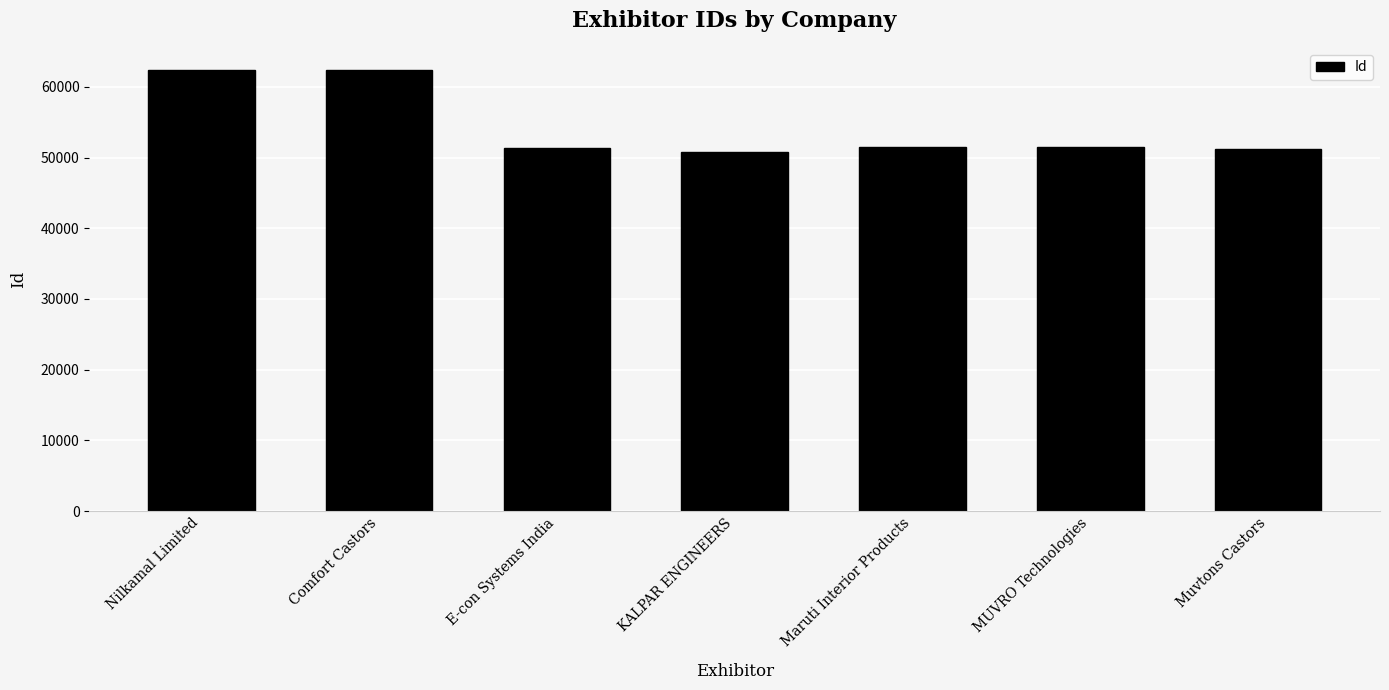

The chart shows a value of 62397 at Nilkamal Limited. True or false?

True